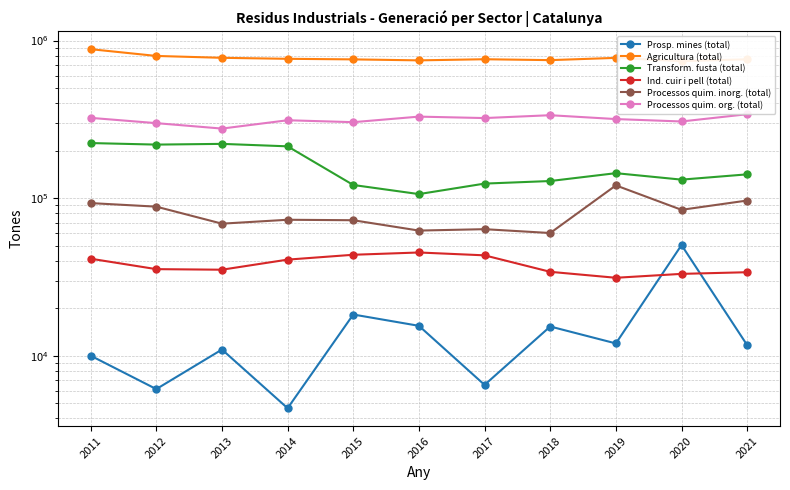

At which category is the sum across all series the highest?

2011